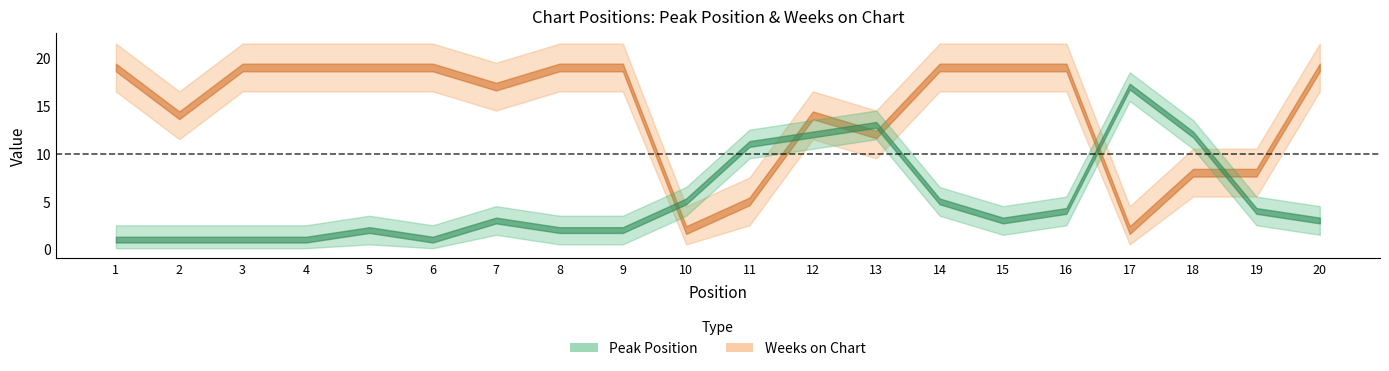

Which category has the lowest value across all series?

1